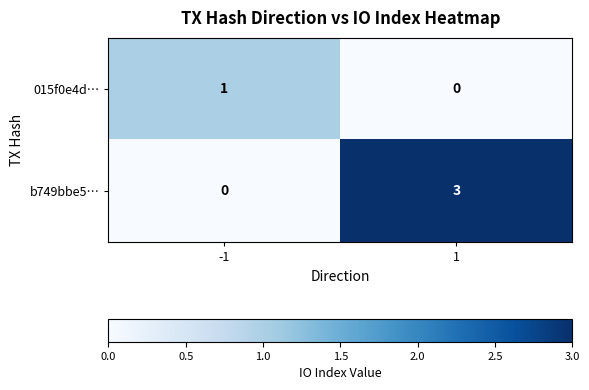

How many values in 015f0e4d… are above zero?

1